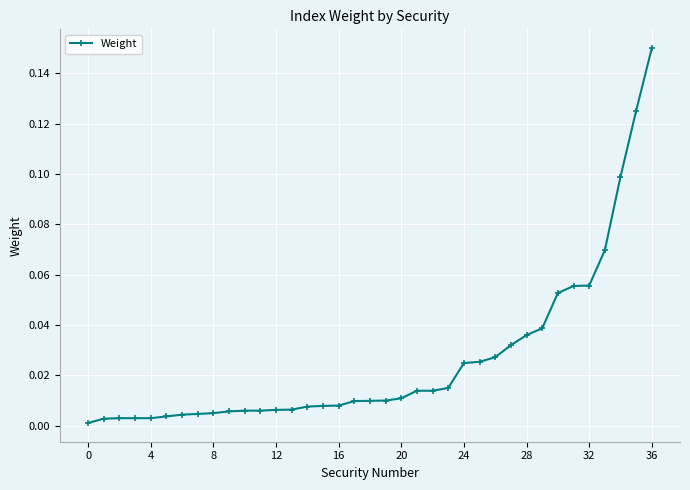

What is the sum of all values?

1.0